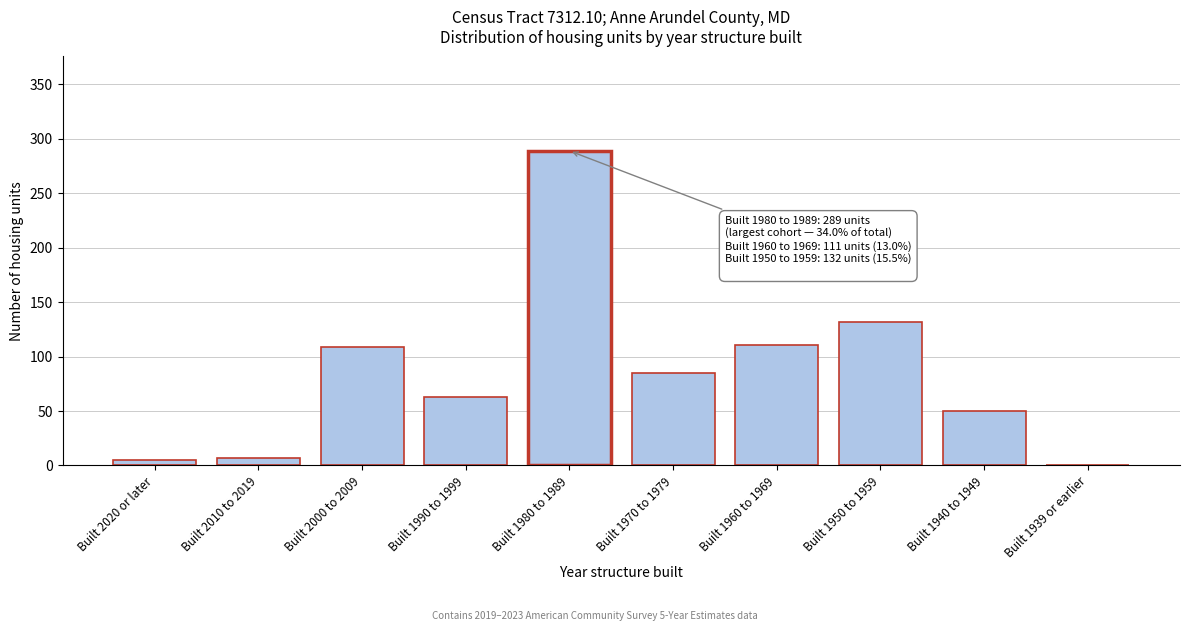

Between Built 1990 to 1999 and Built 1950 to 1959, which is larger?

Built 1950 to 1959